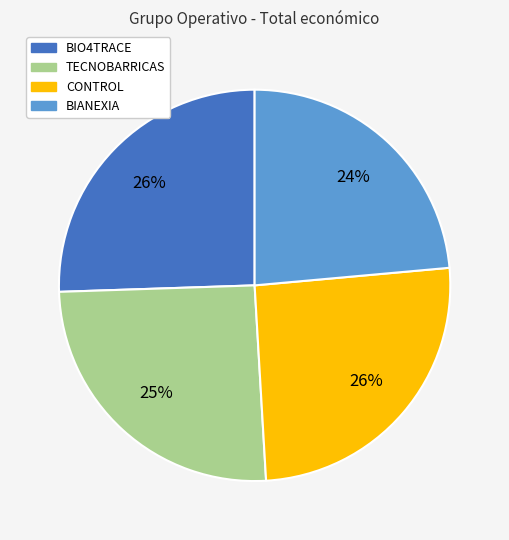

To the nearest percent, what is the difference between the largest and smallest slice percentages?

2%